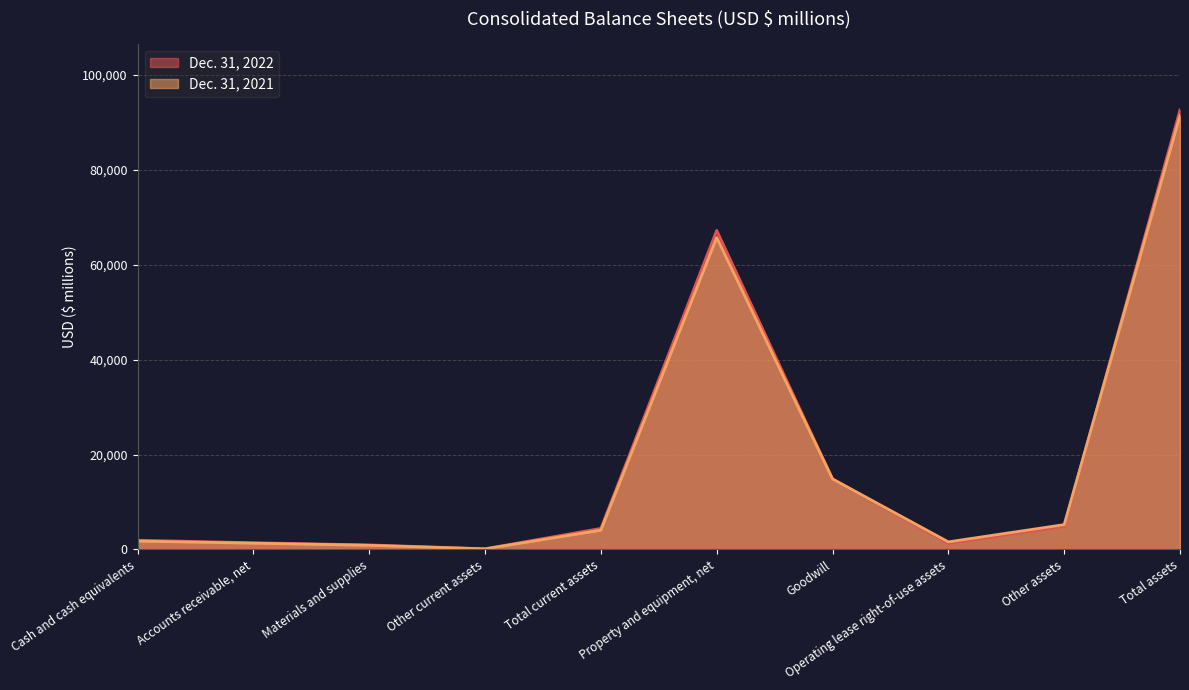

Reading left to right, what are all the values shown in this chart?

Dec. 31, 2022: Cash and cash equivalents=1938	Accounts receivable, net=1404	Materials and supplies=952	Other current assets=137	Total current assets=4431	Property and equipment, net=67225	Goodwill=14852	Operating lease right-of-use assets=1233	Other assets=4870	Total assets=92611
Dec. 31, 2021: Cash and cash equivalents=1758	Accounts receivable, net=1316	Materials and supplies=864	Other current assets=114	Total current assets=4052	Property and equipment, net=65714	Goodwill=14852	Operating lease right-of-use assets=1592	Other assets=5227	Total assets=91437